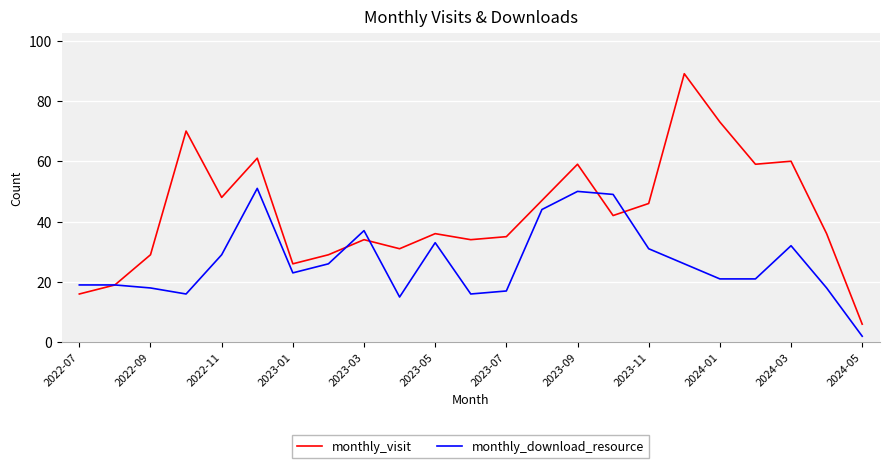

Which series has the largest total across all categories?

monthly_visit